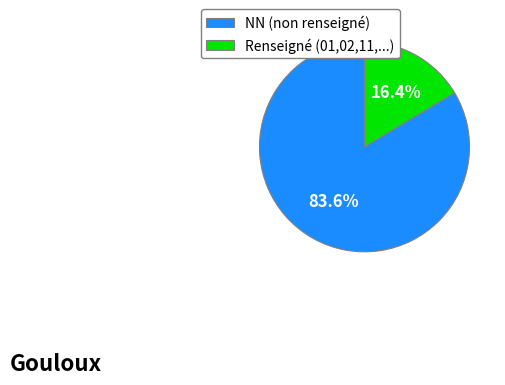

Rank the categories by value from highest to lowest.

NN (non renseigné), Renseigné (01,02,11,...)